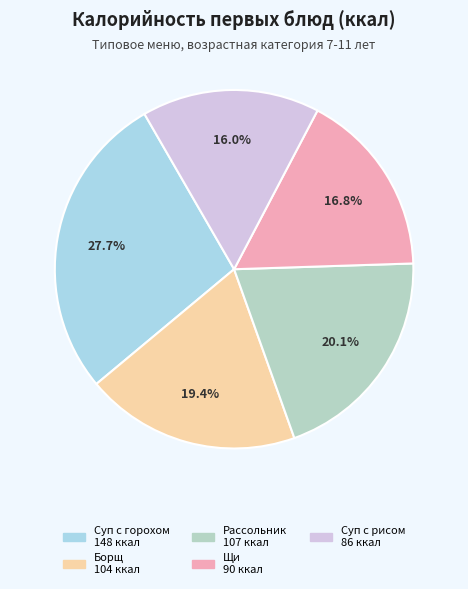

How many segments does this pie chart have?

5